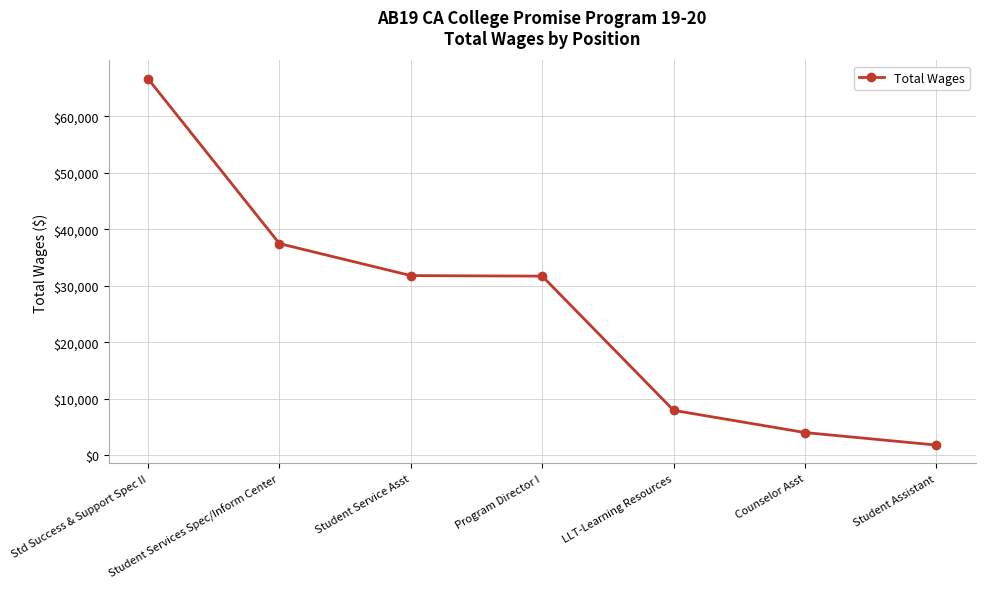

Is this an area chart (filled region under the line)?

No